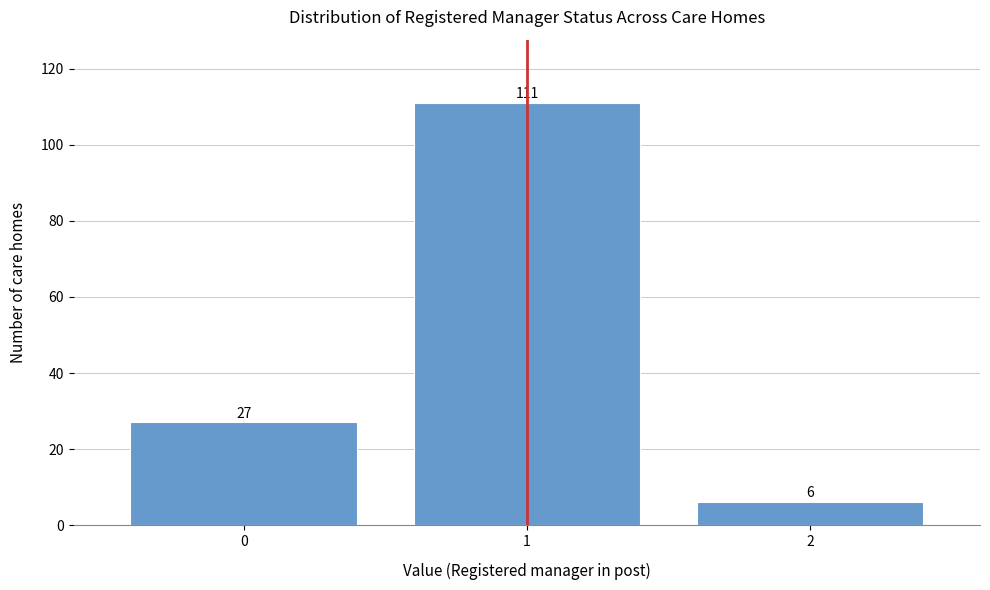

Reading left to right, what are all the values shown in this chart?

0=27	1=111	2=6